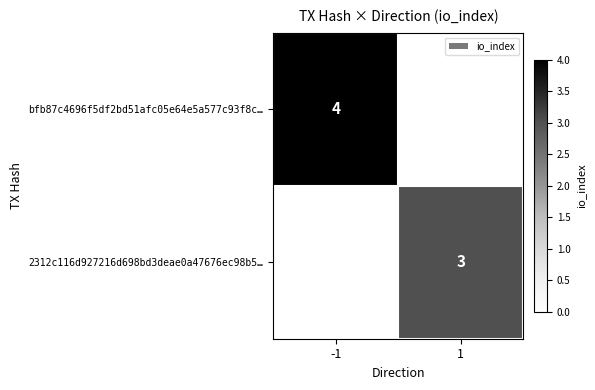

Is the value of 2312c116d927216d698bd3deae0a47676ec98b5… at 1 greater than the value of bfb87c4696f5df2bd51afc05e64e5a577c93f8c… at -1?

No